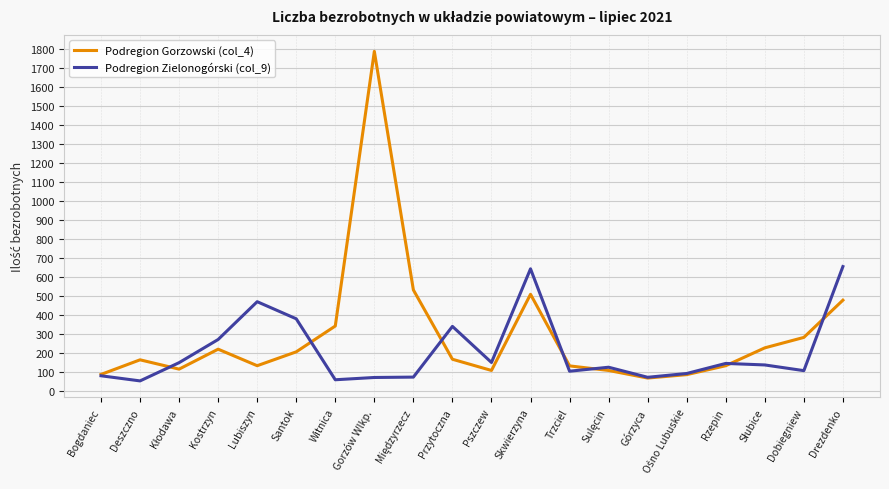

List the series in order of their overall mean, highest first.

Podregion Gorzowski (col_4), Podregion Zielonogórski (col_9)